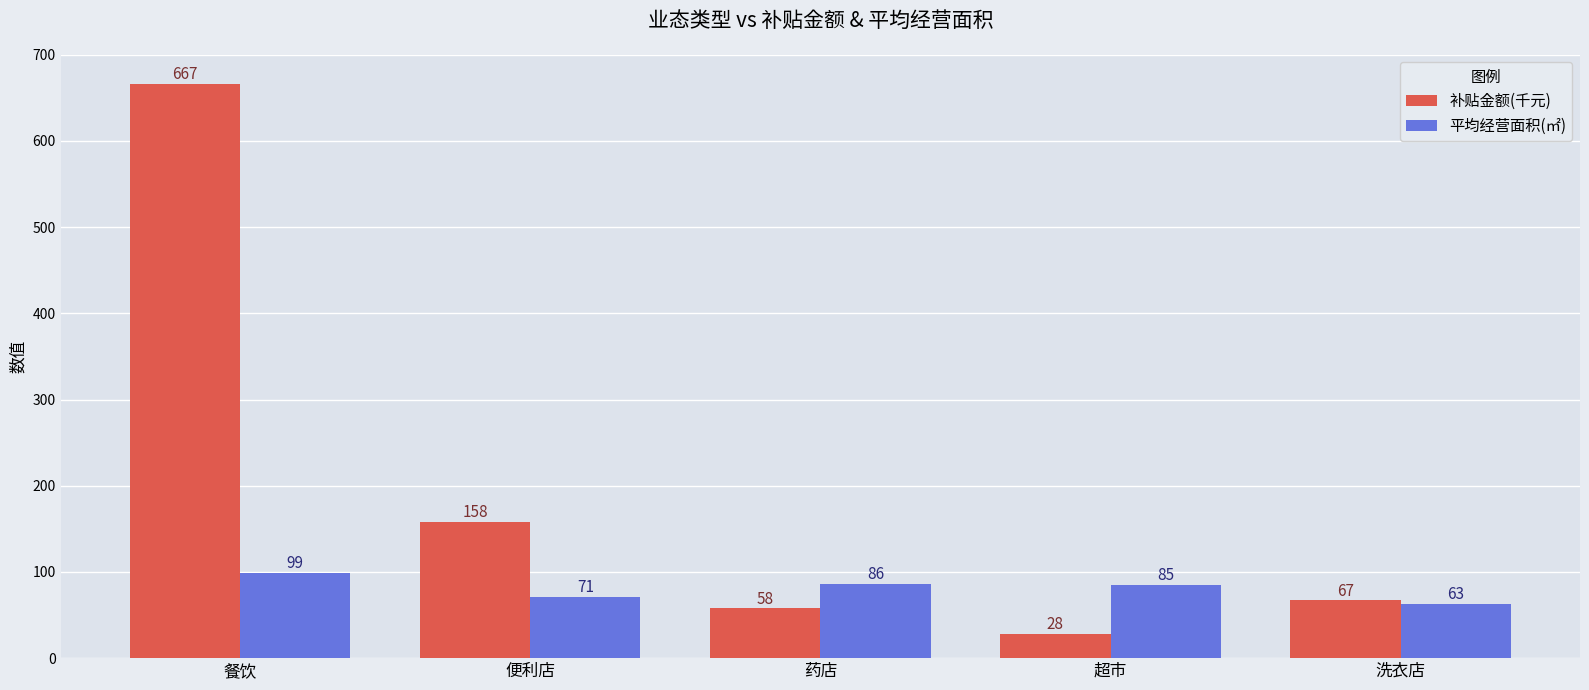

At which label does 补贴金额(千元) reach its peak?

餐饮